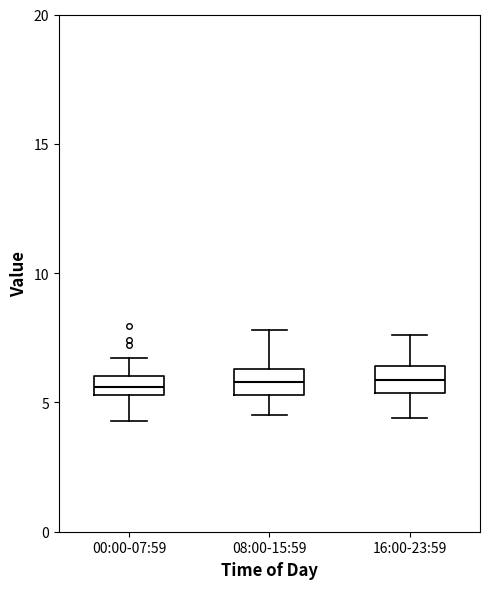

Where does the median line of the box for 16:00-23:59 sit on the y-axis? The values are not printed on the chart, so give them approximately, as read against the axis.

6.0